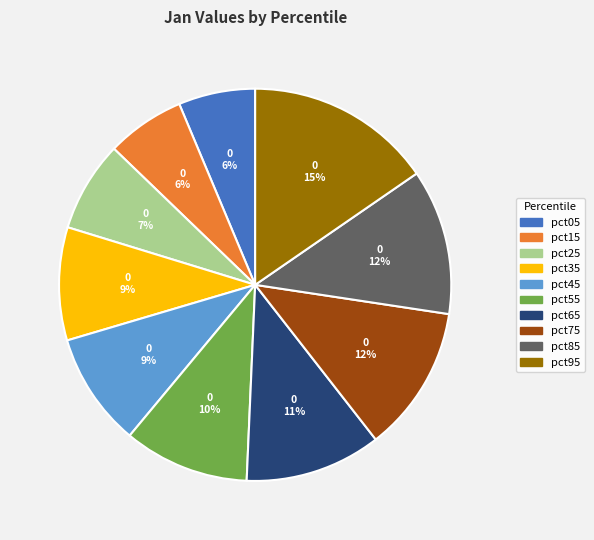

To the nearest percent, what is the difference between the pct85 and pct55 slice percentages?

2%